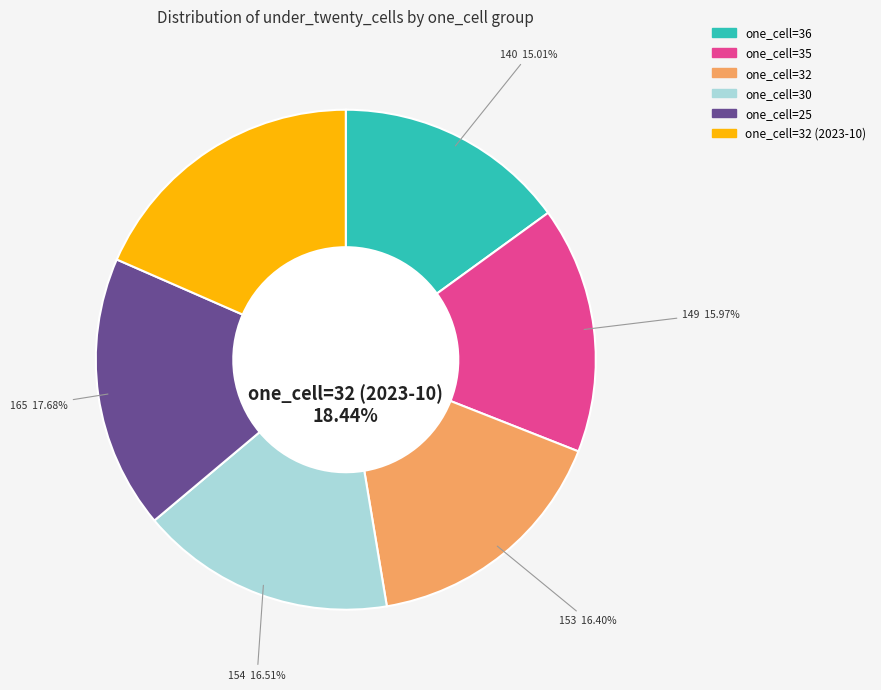

Does one_cell=32 account for over 50% of the chart?

No